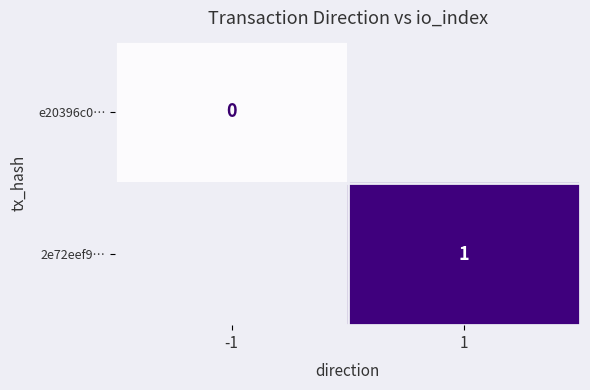

Is the value of 2e72eef9… at 1 greater than the value of e20396c0… at -1?

Yes